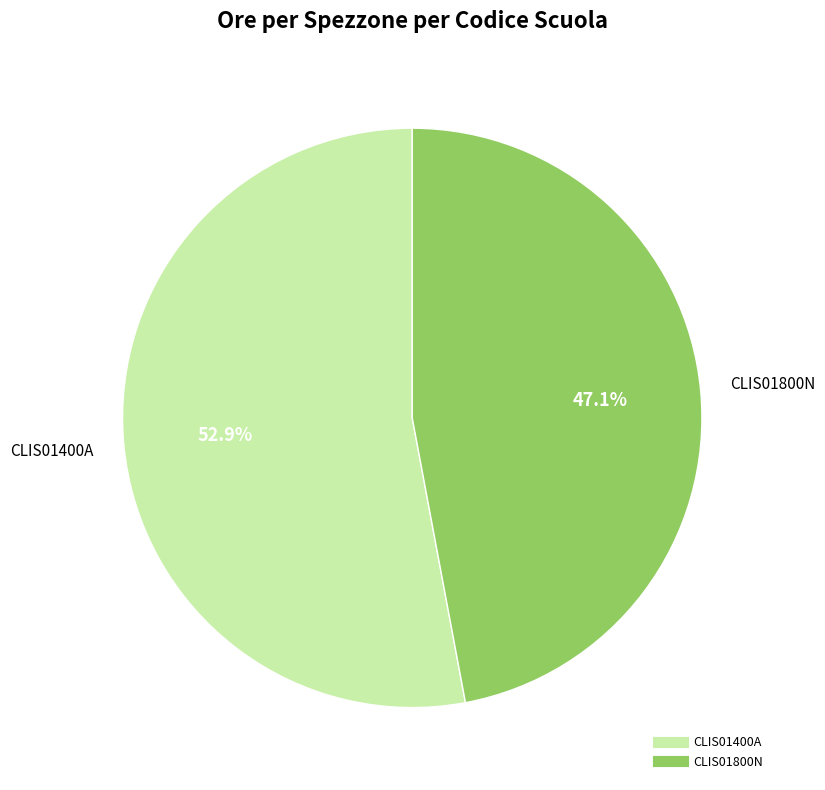

Is there a majority slice in this chart?

Yes